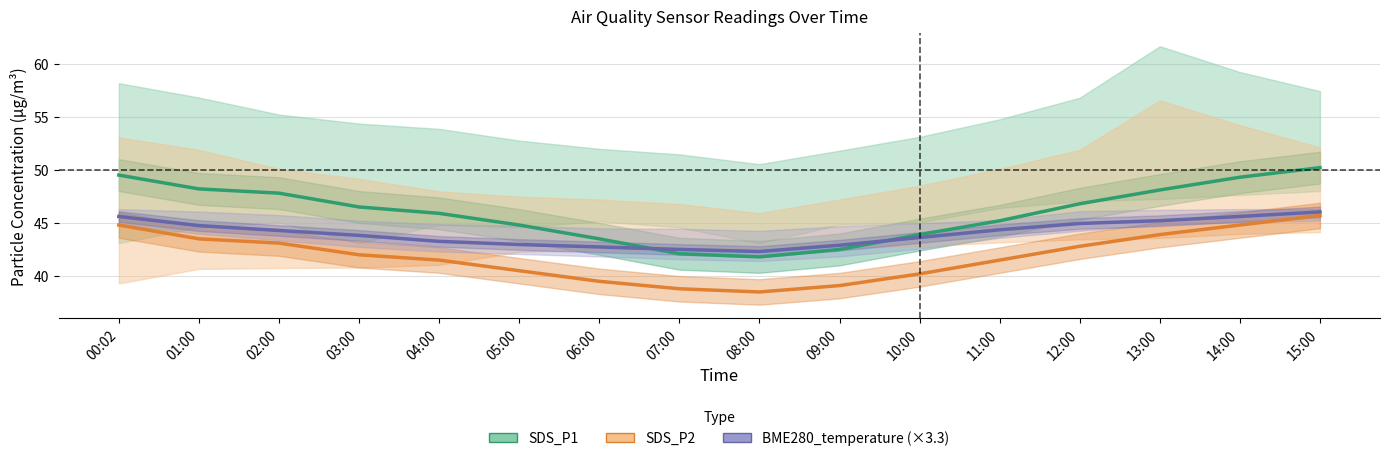

Reading right to left, list all the values displayed in this chart.

SDS_P1: 50.2	49.3	48.1	46.8	45.2	43.9	42.5	41.8	42.1	43.5	44.8	45.9	46.5	47.8	48.2	49.5
SDS_P2: 45.7	44.8	43.9	42.8	41.5	40.2	39.1	38.5	38.8	39.5	40.5	41.5	42.0	43.1	43.5	44.8
BME280_temperature (×3.3): 46.0	45.6	45.2	44.9	44.4	43.6	42.9	42.3	42.5	42.7	43.0	43.3	43.8	44.3	44.7	45.6